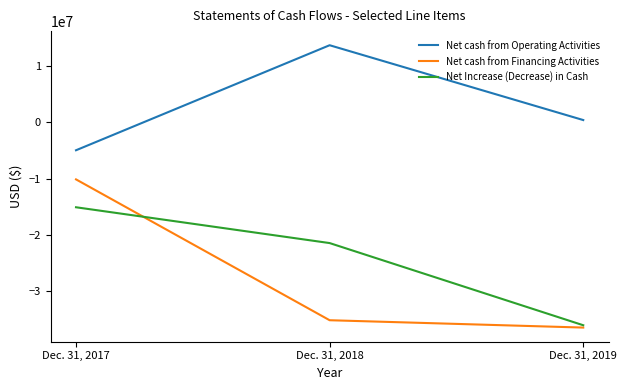

At which category does the chart reach its minimum across all series?

Dec. 31, 2019